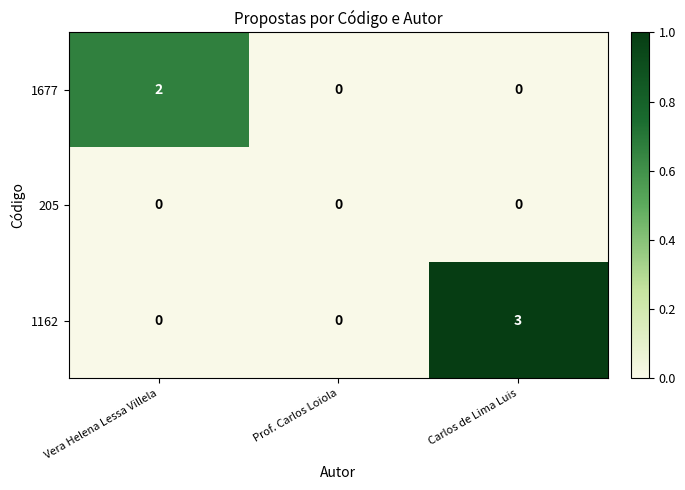

Rank the series by their maximum value, from highest to lowest.

1162, 1677, 205